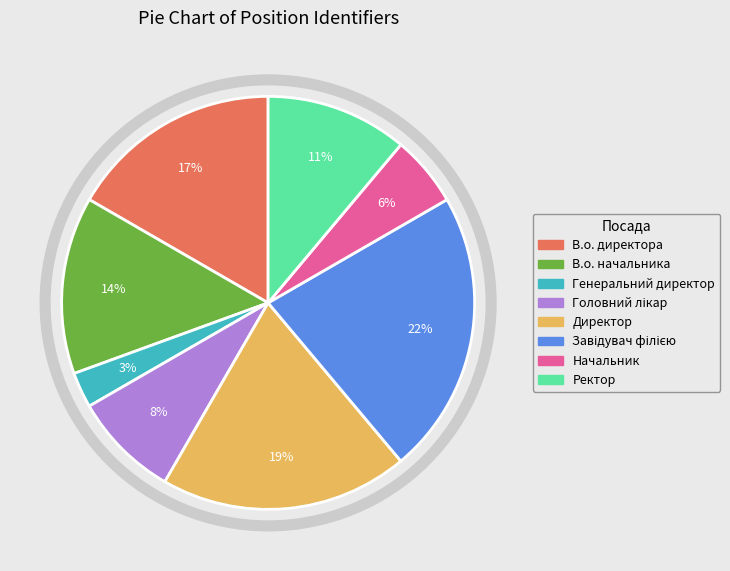

To the nearest percent, what percentage of the pie is Начальник?

6%